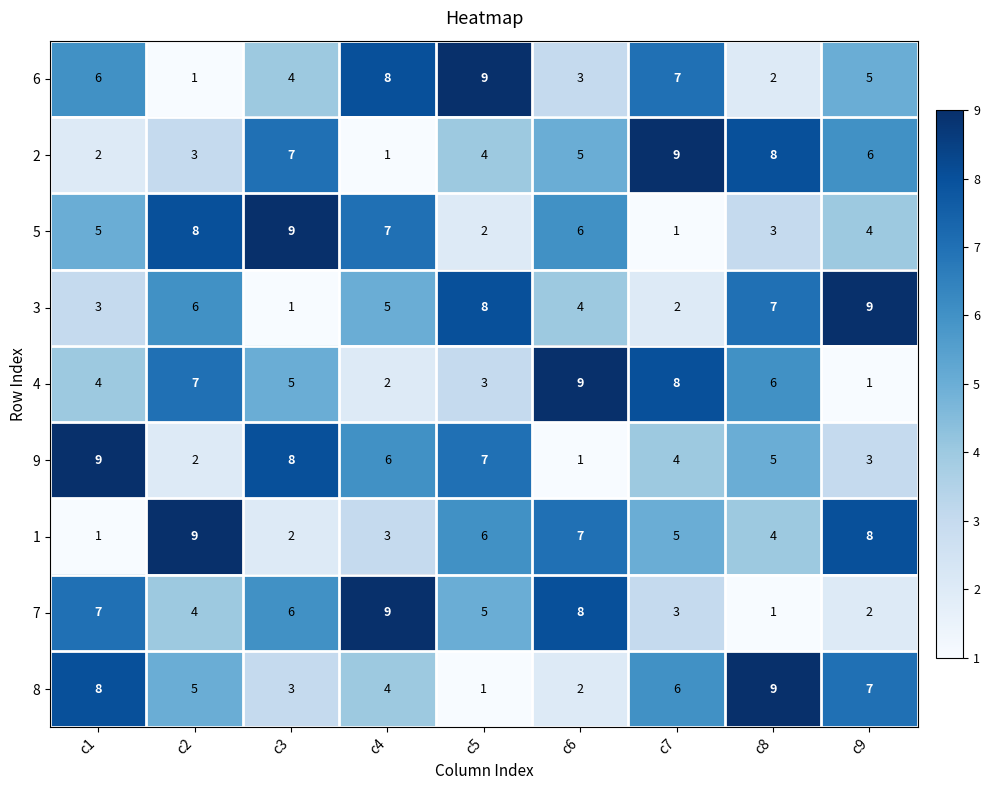

What is the sum of all 5 values?

45